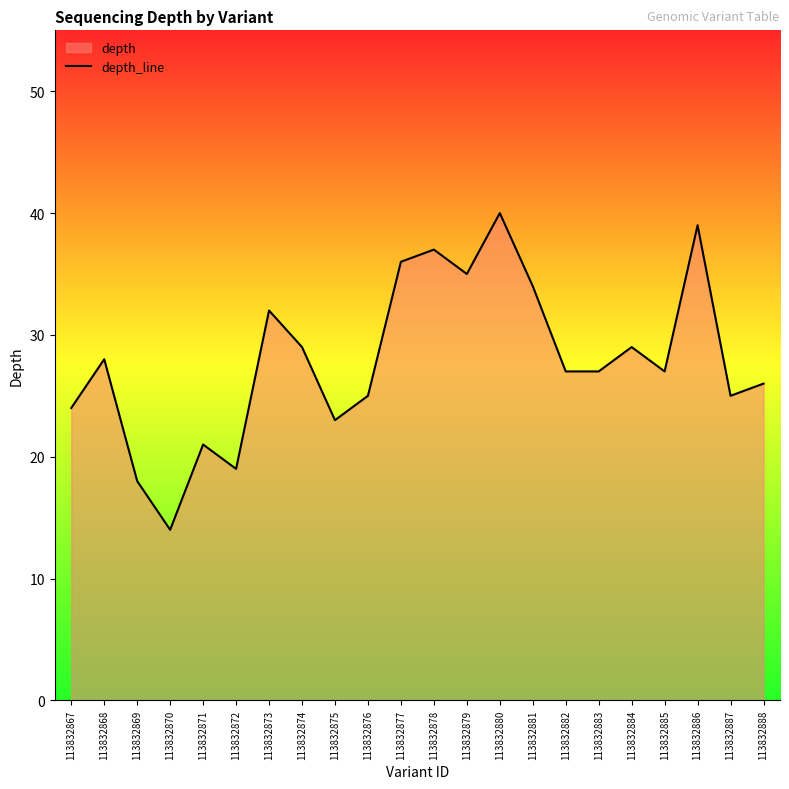

How many lines are shown in the chart?

1